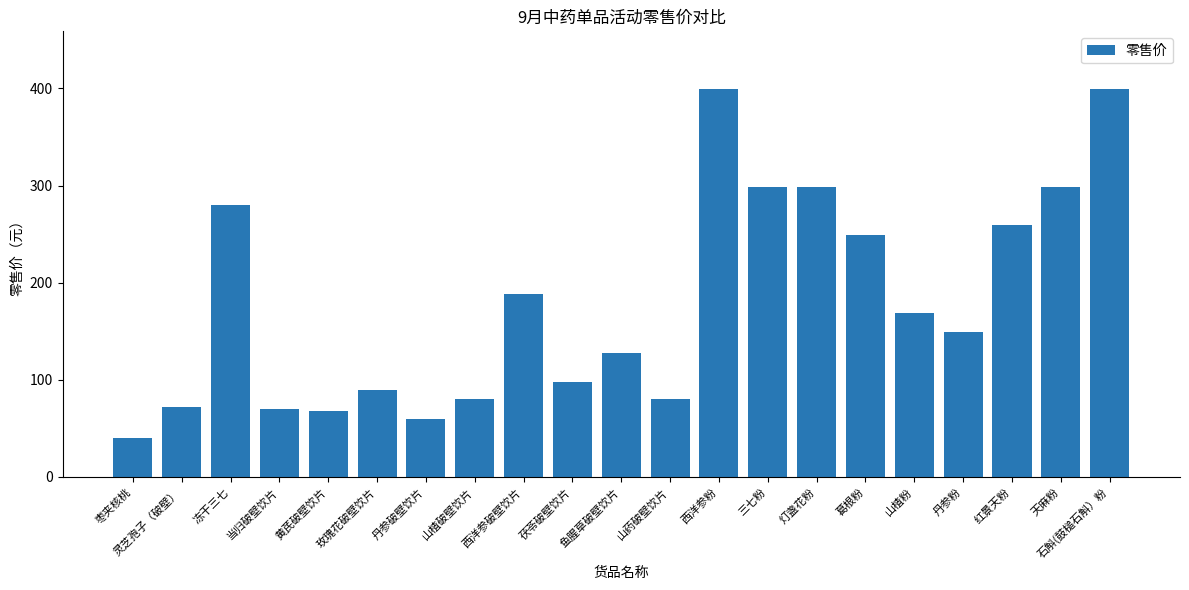

Does the chart contain stacked bars?

No